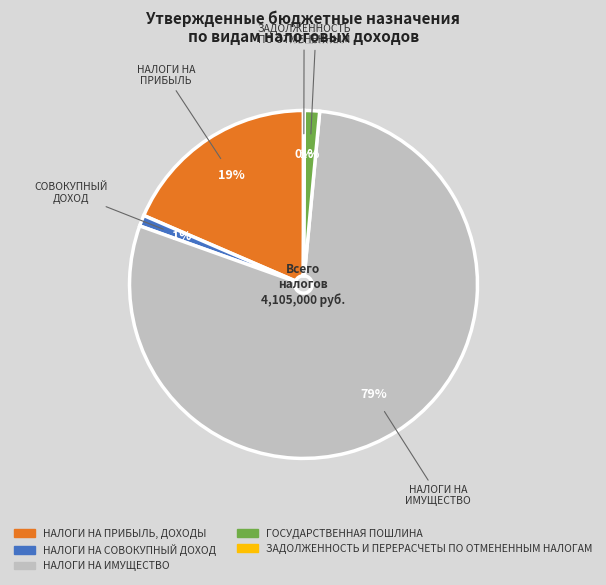

Between НАЛОГИ НА ИМУЩЕСТВО and ГОСУДАРСТВЕННАЯ ПОШЛИНА, which is larger?

НАЛОГИ НА ИМУЩЕСТВО